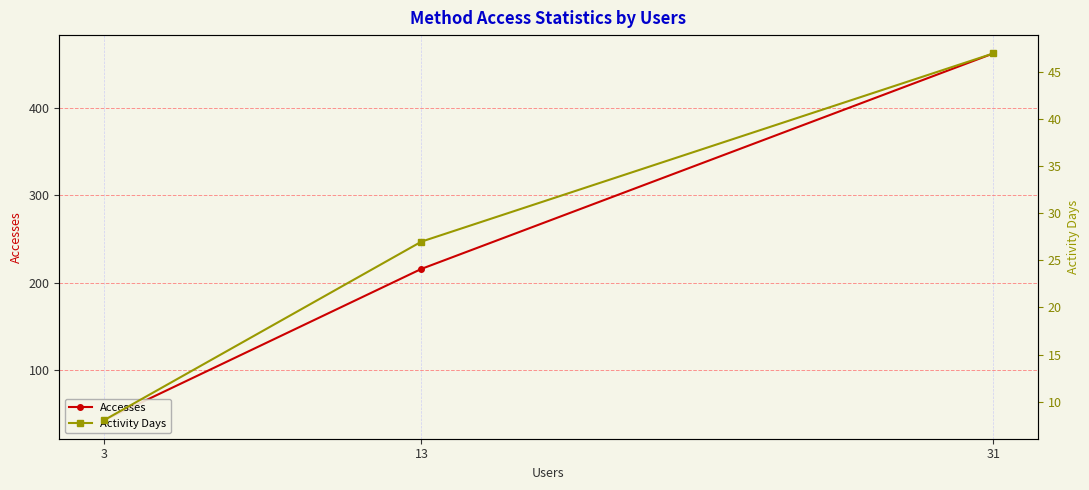

Rank the series at 31 from highest to lowest value.

Accesses, Activity Days